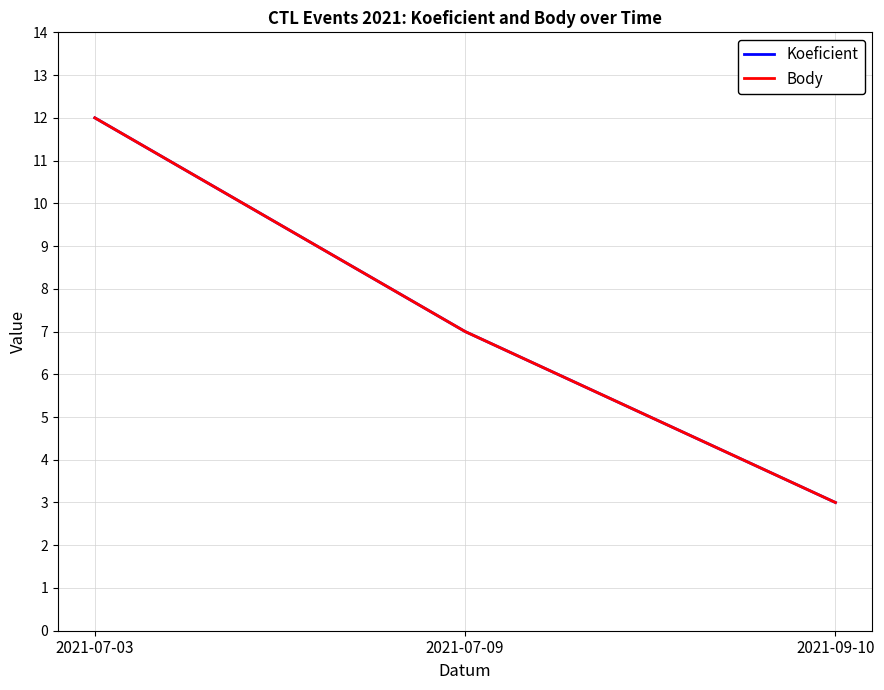

Which category has the lowest value across all series?

2021-09-10